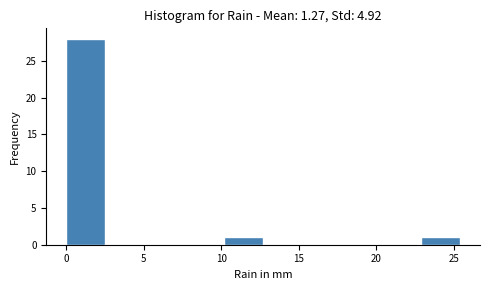

Which range on the x-axis has the tallest bar?

0.0 to 2.5